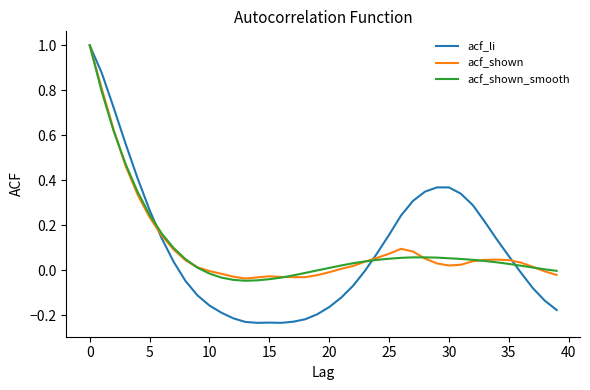

Does the chart display data point markers on the line(s)?

No